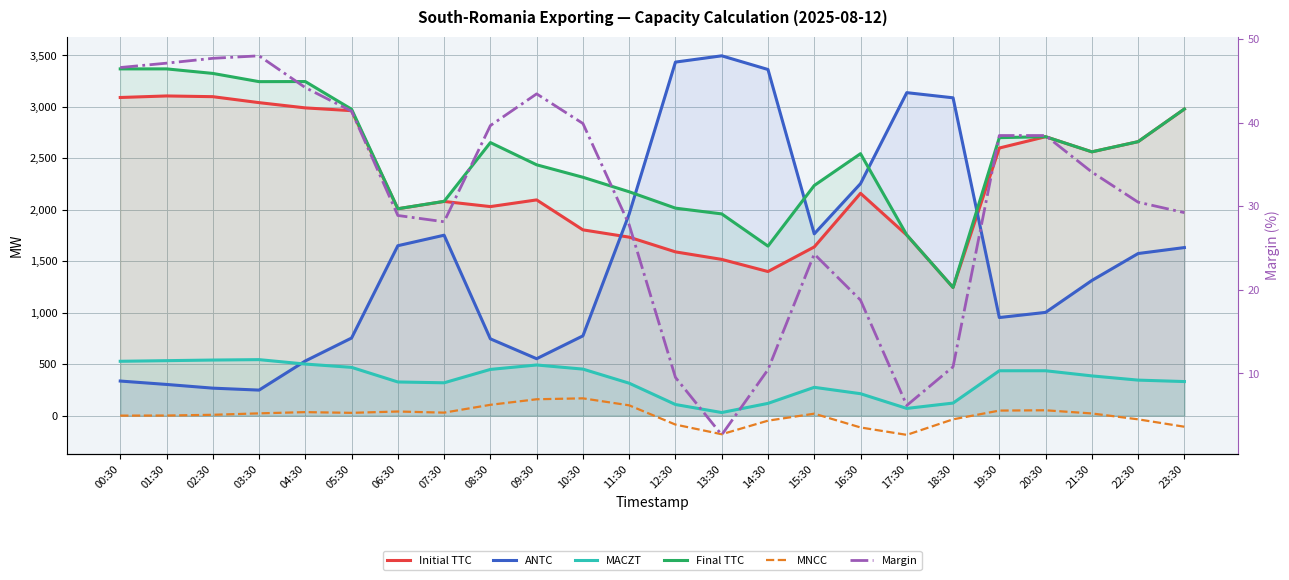

What is the spread (max minus min) of values at 03:30?

3223.0